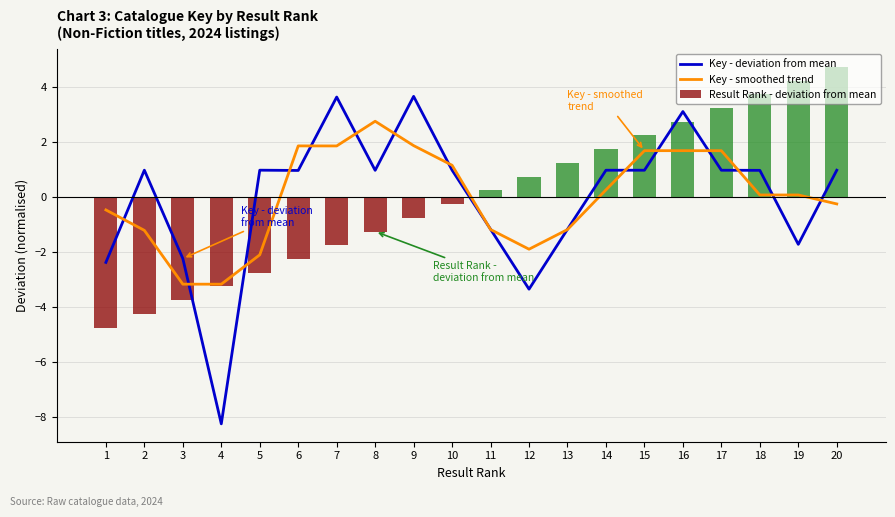

What is the sum of the Result Rank - deviation from mean values at 18 and 13?

5.0